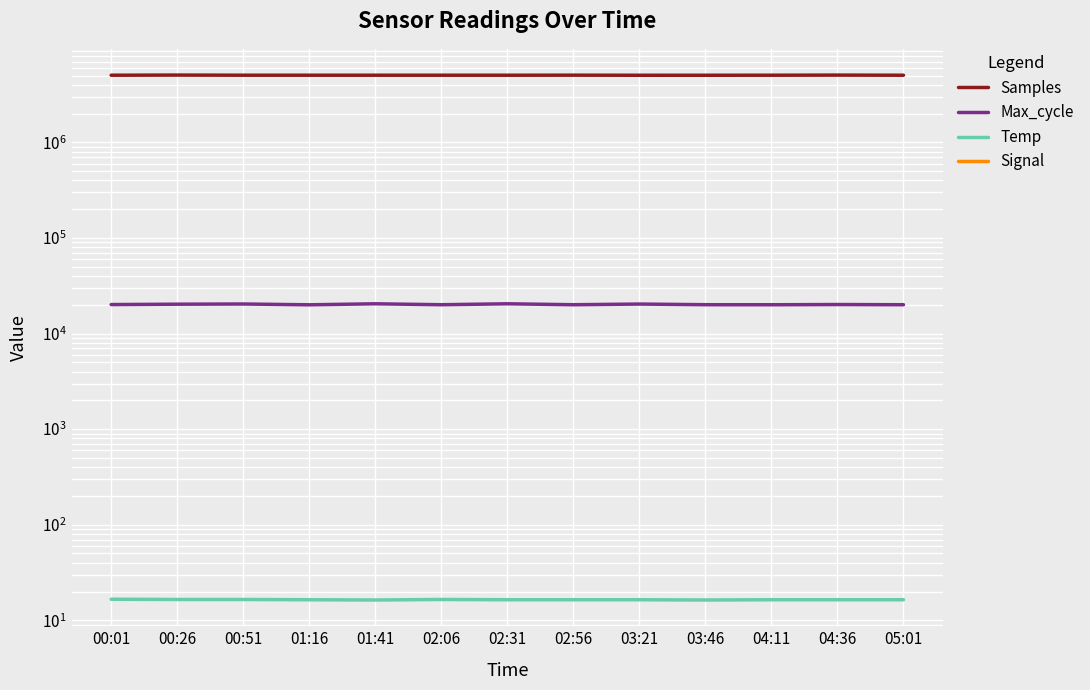

True or false: Max_cycle and Temp cross at least once.

False